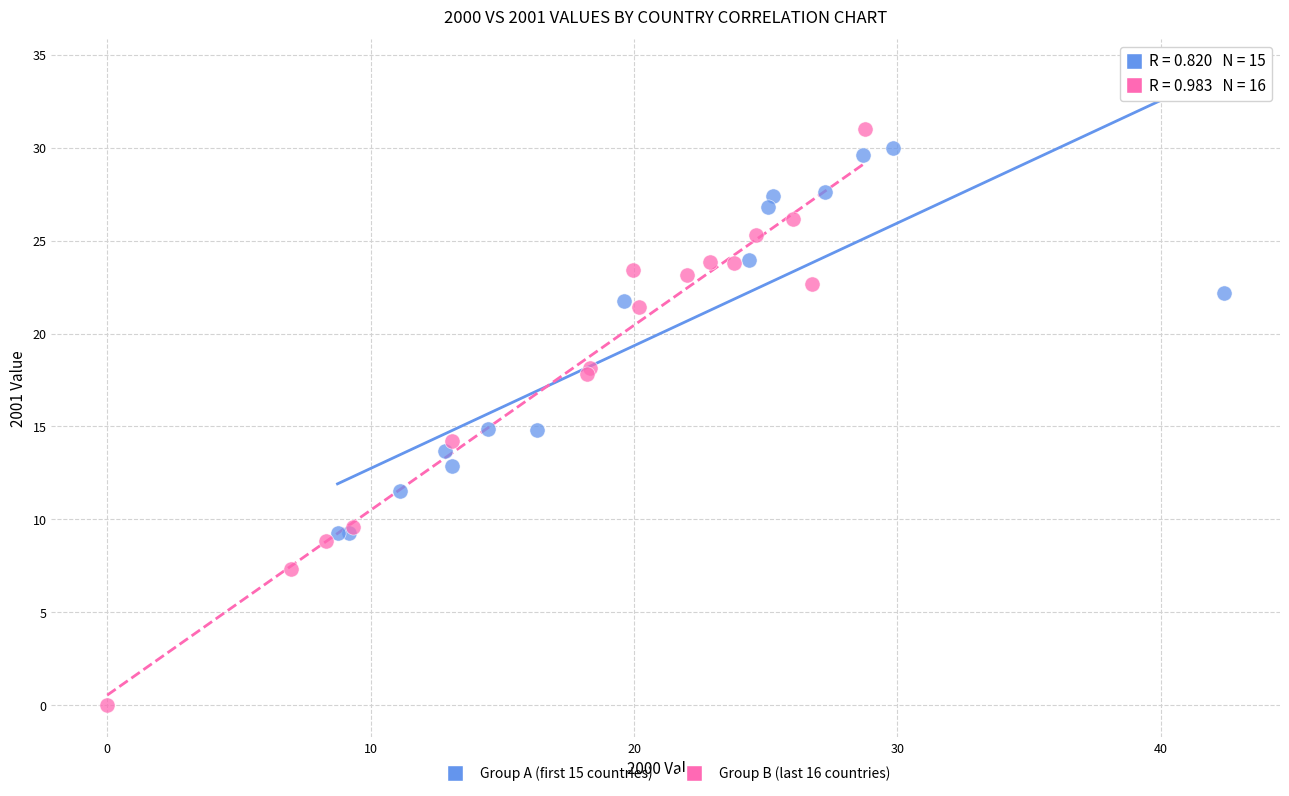

Which series reaches the minimum Y coordinate?

Group B (last 16 countries)